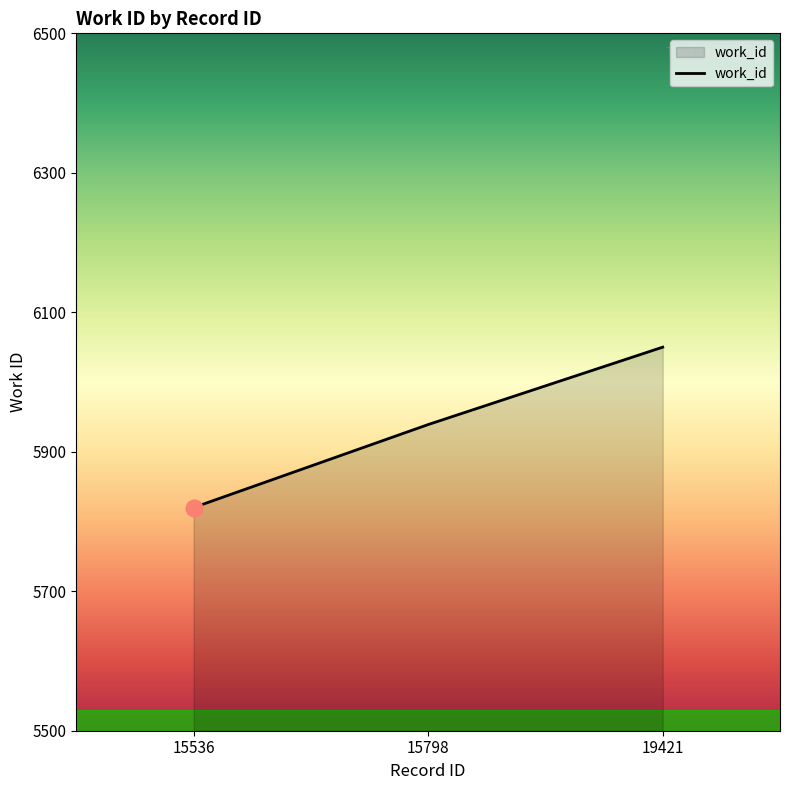

Which has a higher value, 15536 or 19421?

19421